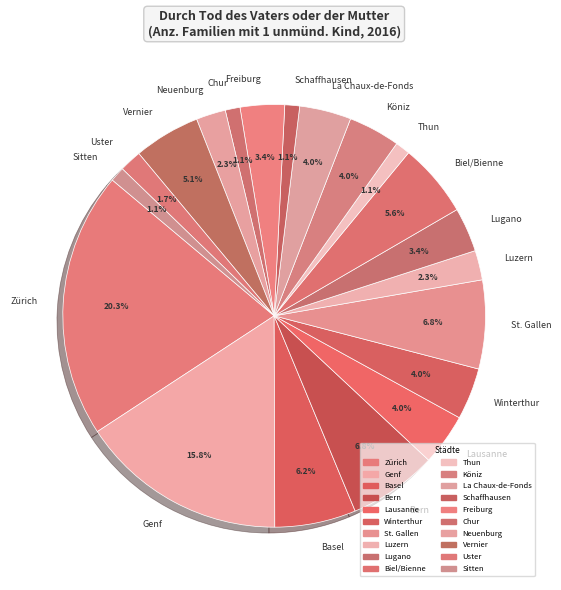

Is Biel/Bienne the majority of the pie?

No